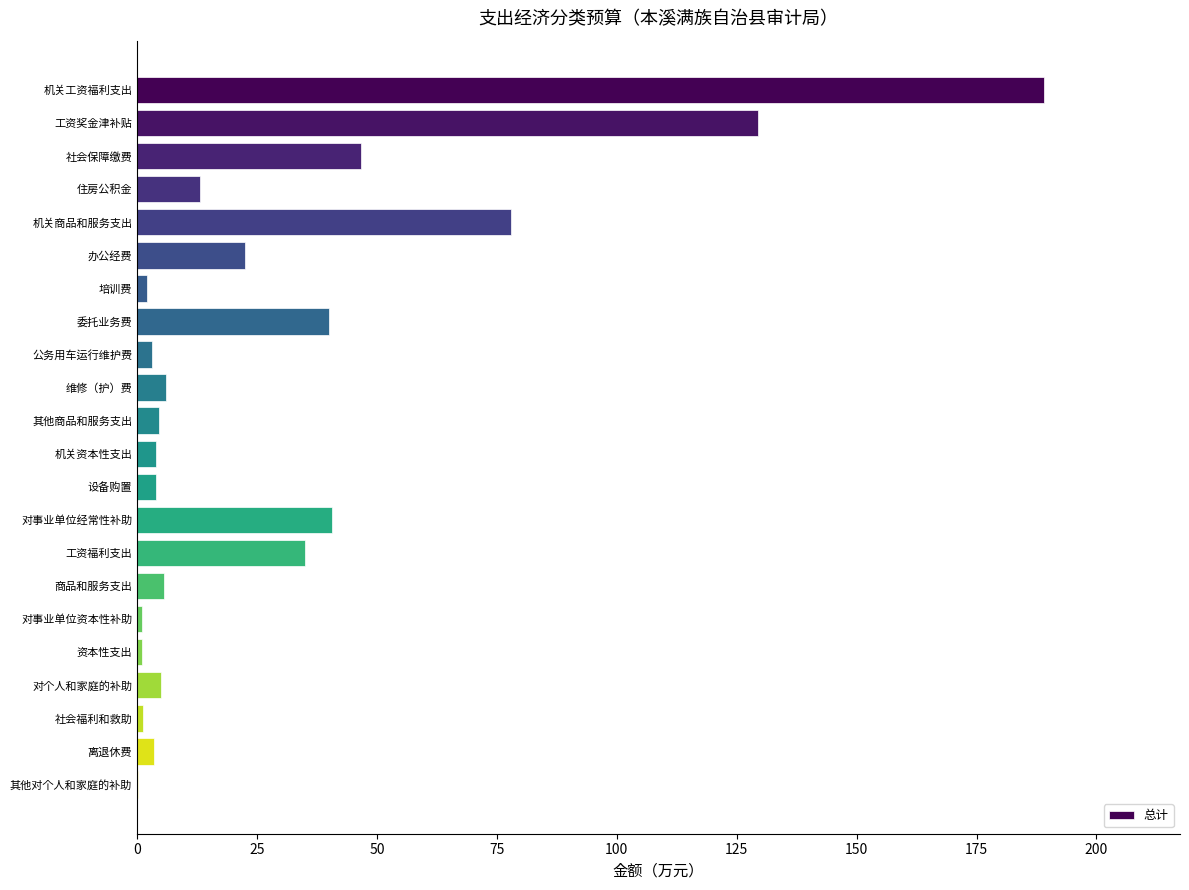

What is the sum of the values at 对事业单位经常性补助 and 工资奖金津补贴?

170.0